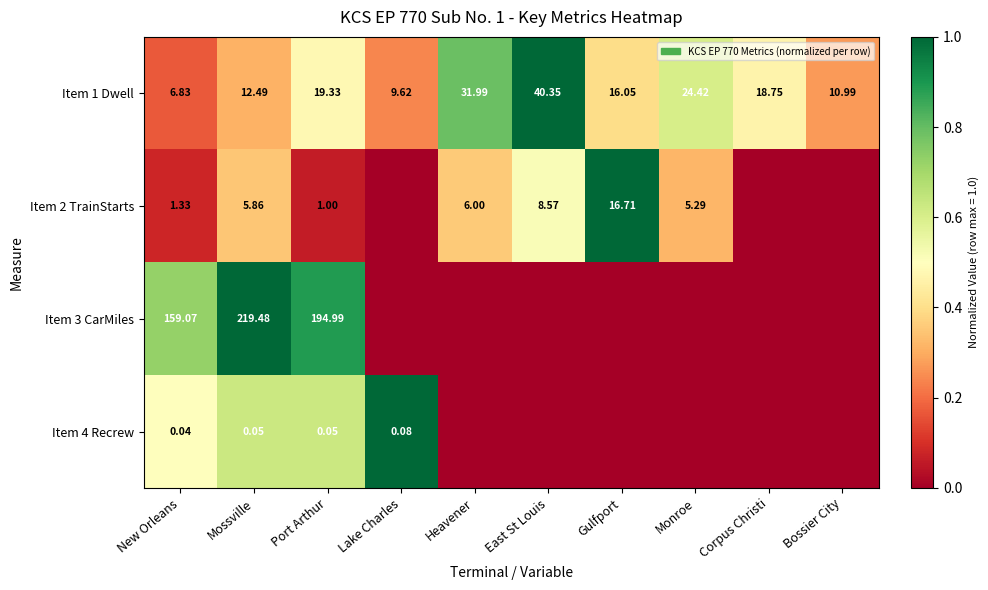

List the labels in order of Item 1 Dwell value, smallest first.

New Orleans, Lake Charles, Bossier City, Mossville, Gulfport, Corpus Christi, Port Arthur, Monroe, Heavener, East St Louis